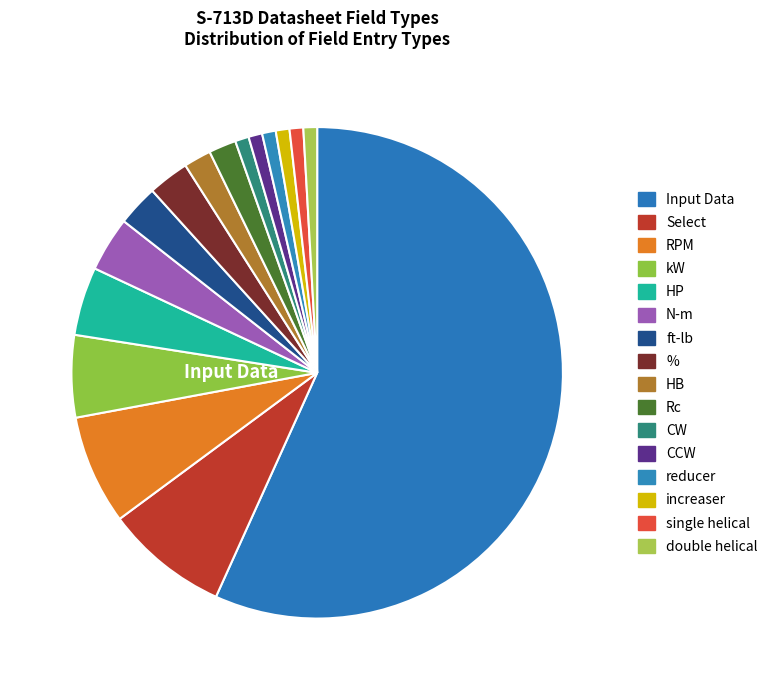

What percentage is NOT represented by CW?

99.1%